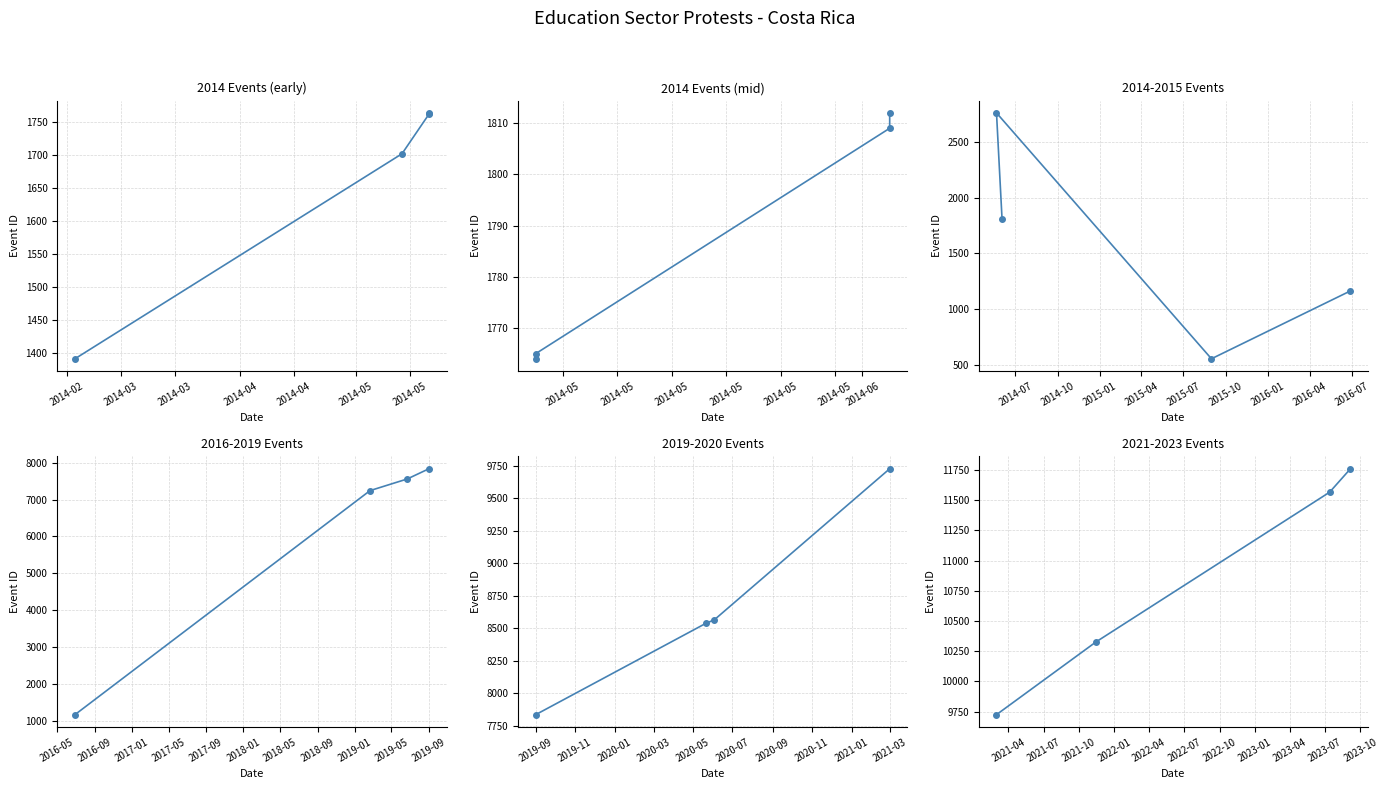

Between 2014-02 and 2014-03, which series saw the biggest shift?

2016-2019 Events